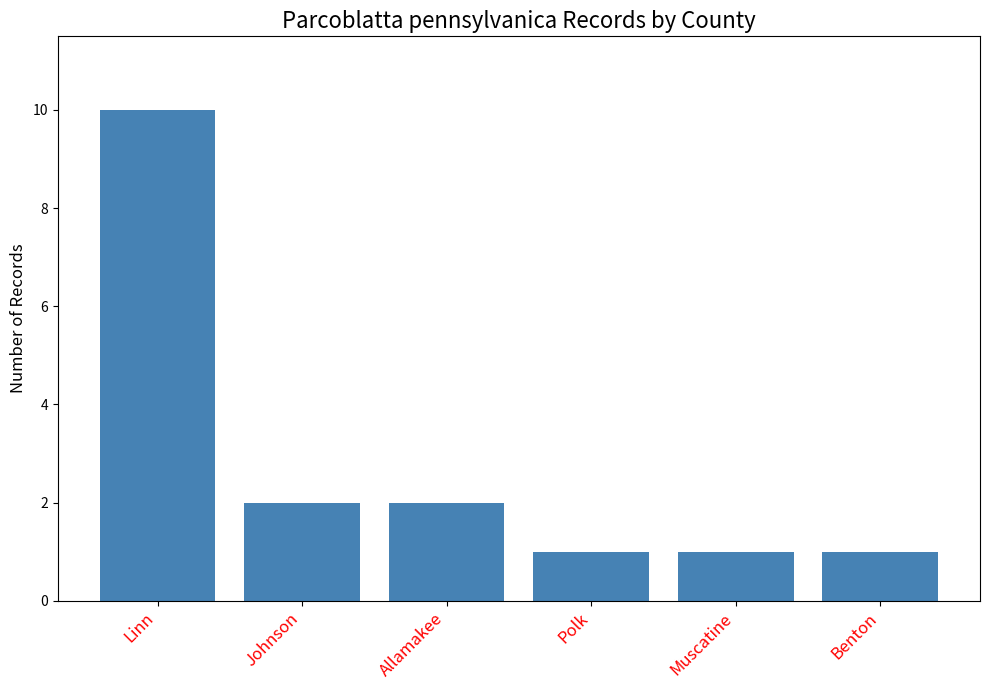

Are the bars horizontal?

No